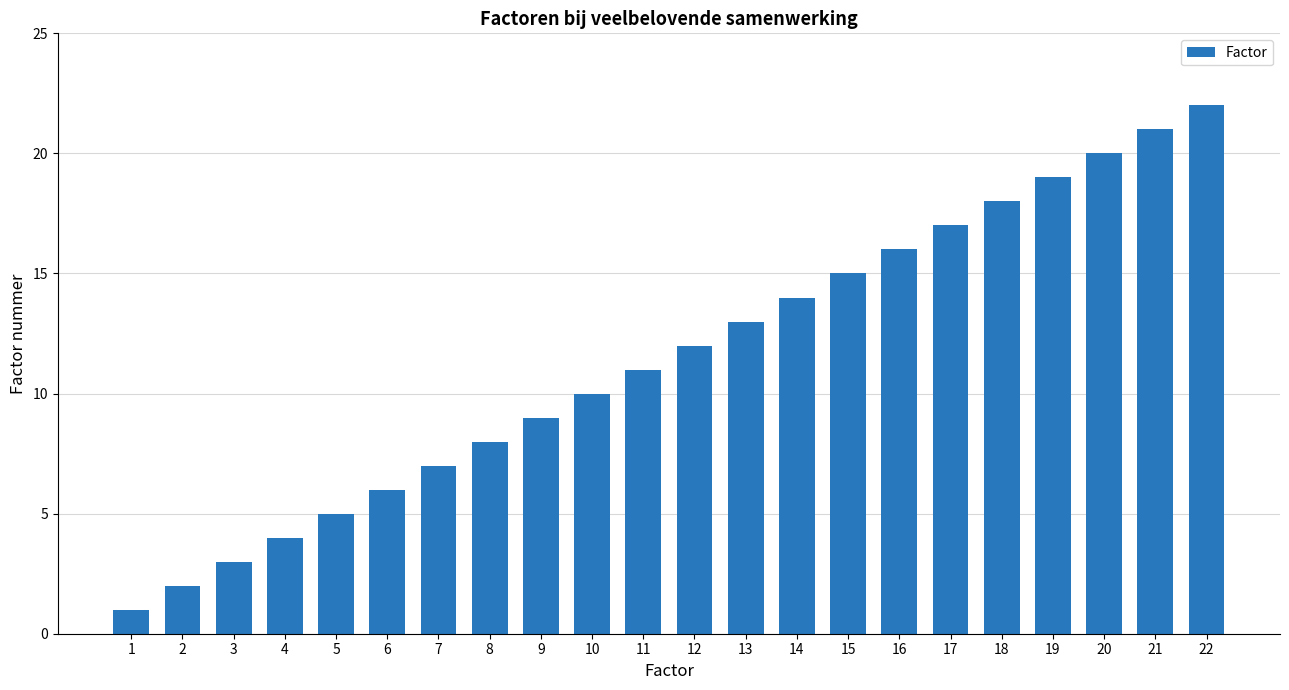

What is the ratio of the value at 2 to the value at 14?

0.1